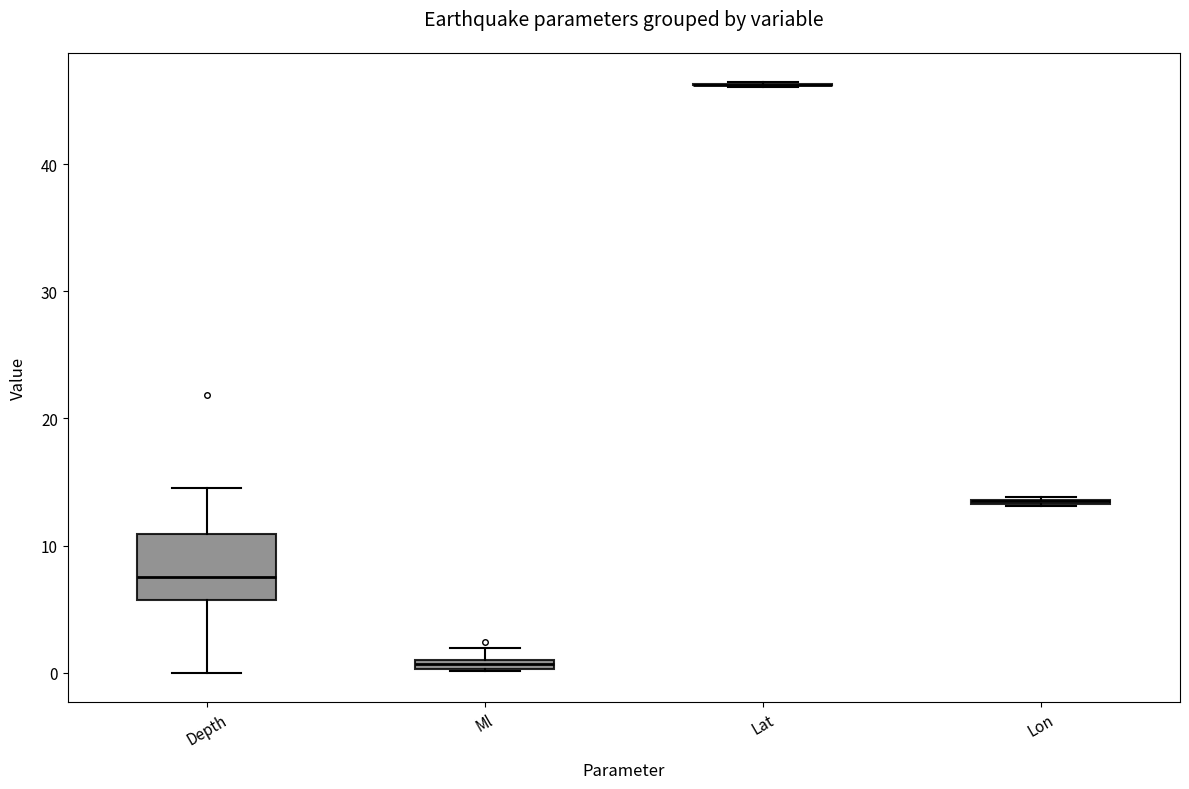

Comparing the boxes themselves (not the whiskers), which one is the tallest?

Depth